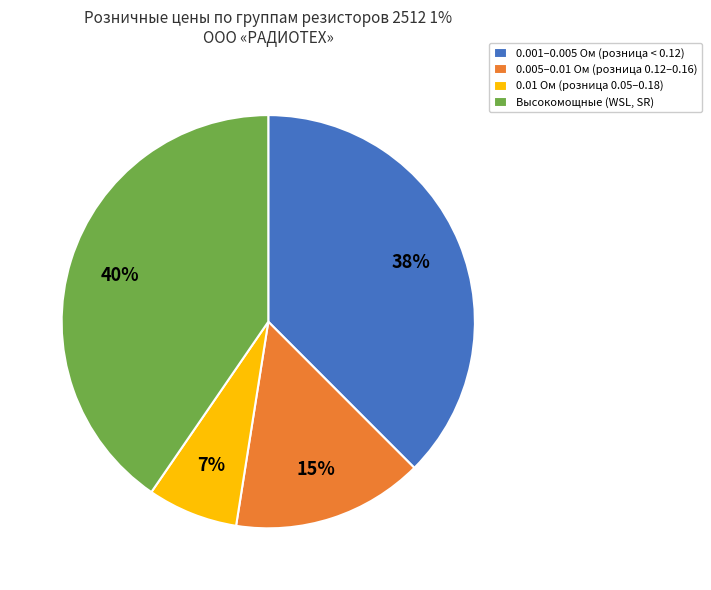

Is the sum of 0.005–0.01 Ом (розница 0.12–0.16) and Высокомощные (WSL, SR) greater than half?

Yes